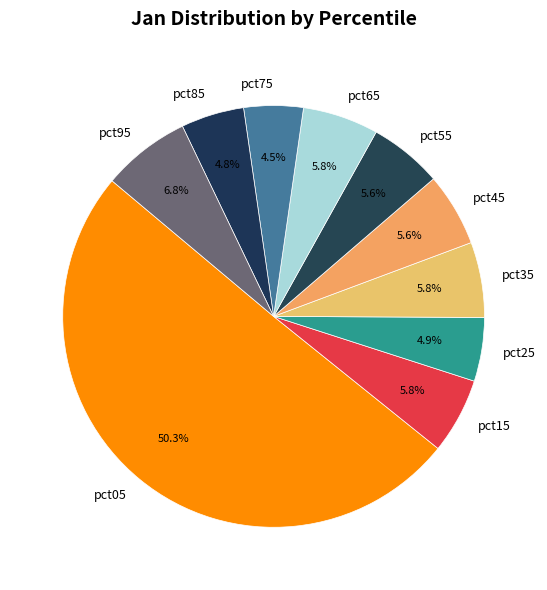

Does pct55 account for over 50% of the chart?

No